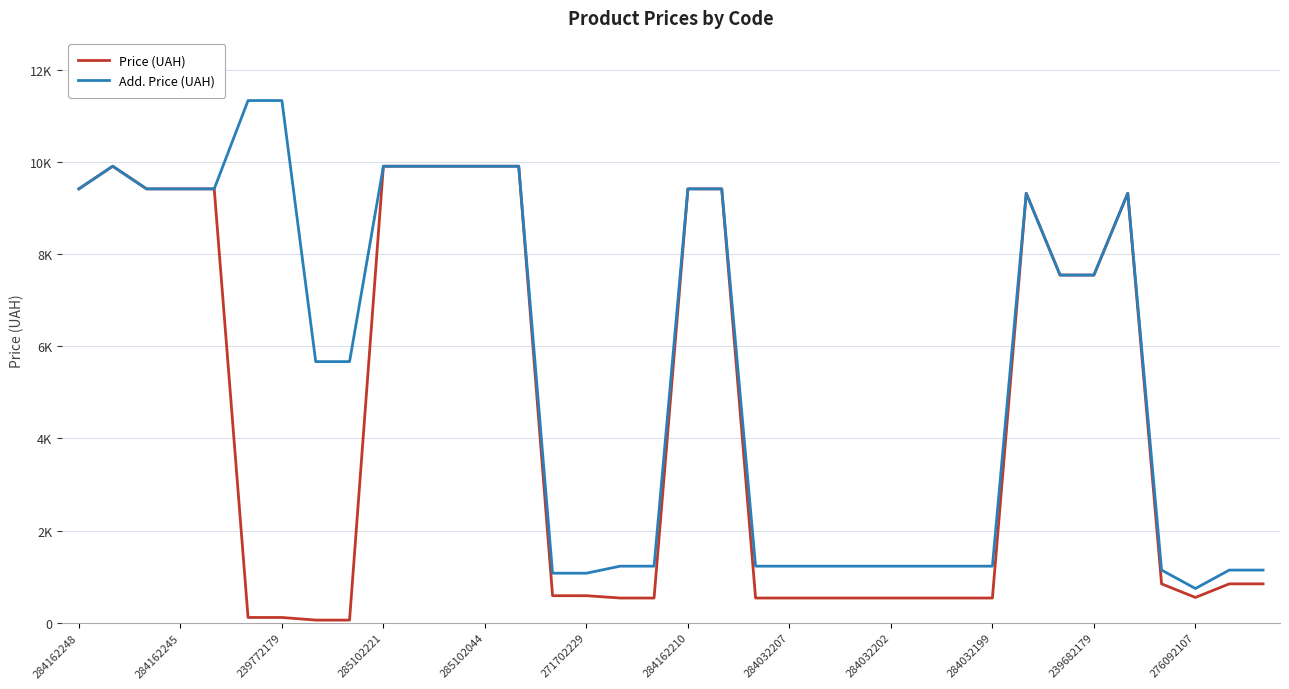

What are all the series names shown in the legend?

Price (UAH), Add. Price (UAH)